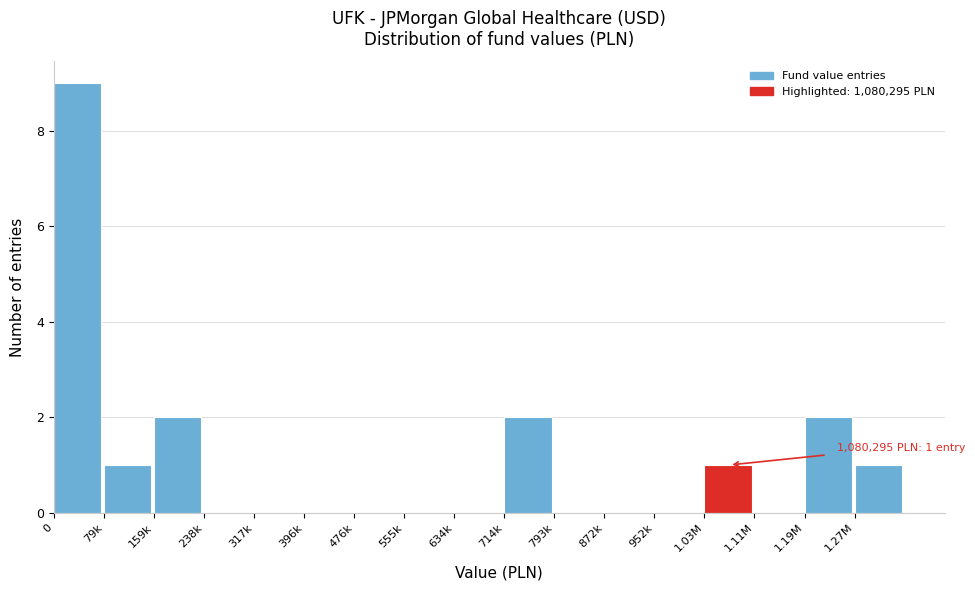

Reading left to right, what are all the values shown in this chart?

0=9	79k=1	159k=2	238k=0	317k=0	396k=0	476k=0	555k=0	634k=0	714k=2	793k=0	872k=0	952k=0	1.03M=1	1.11M=0	1.19M=2	1.27M=1